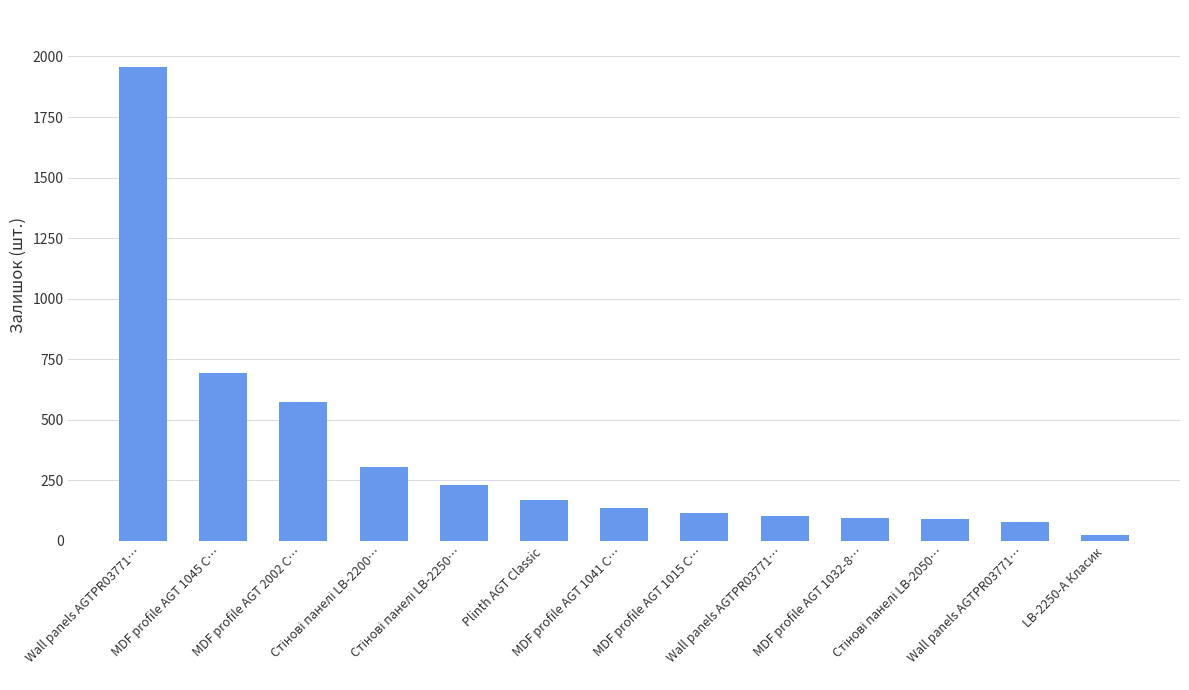

Does the chart contain any negative values?

No